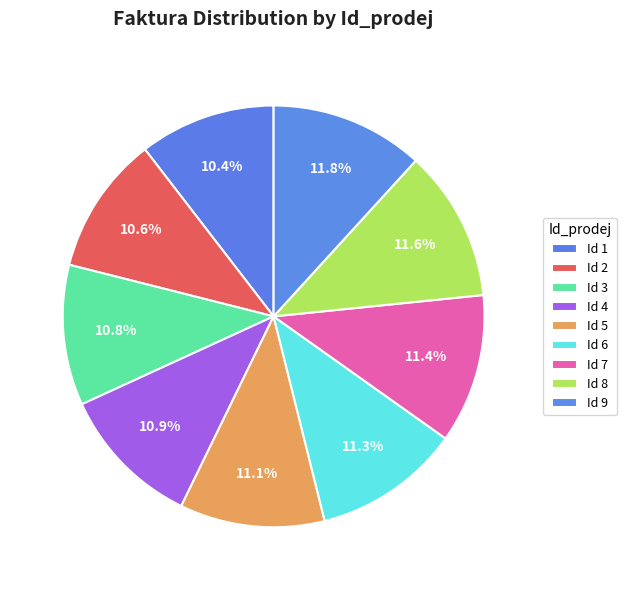

Which category has the smallest portion of the pie?

1